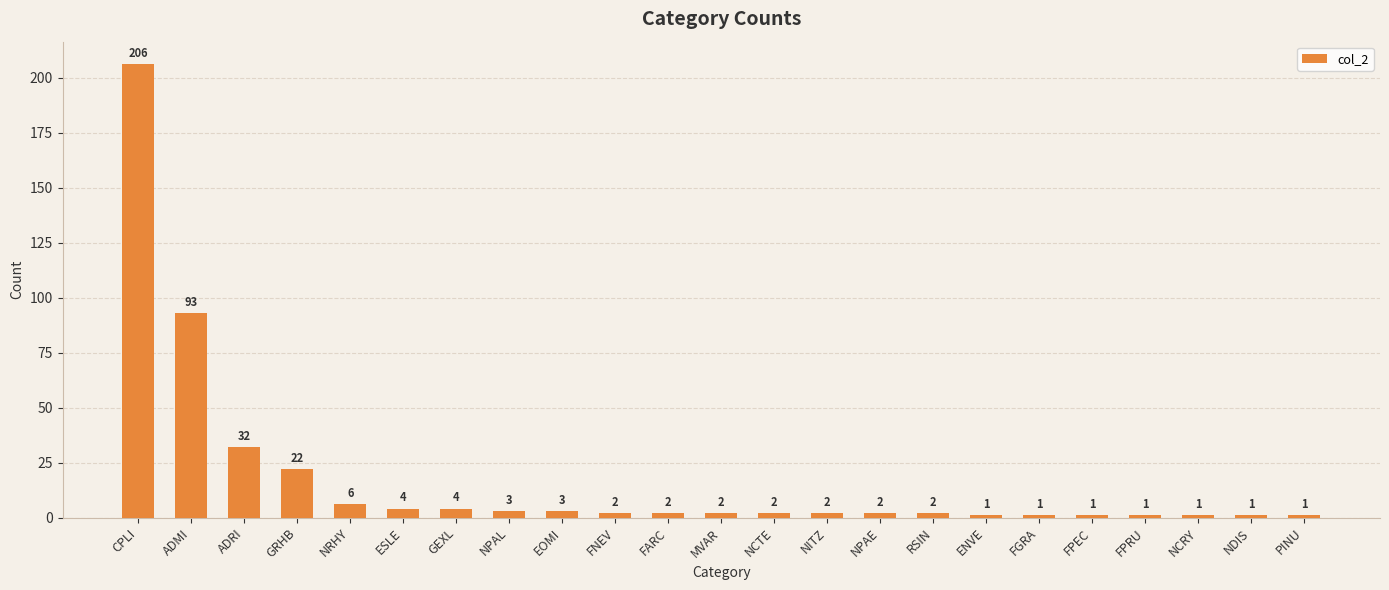

What is the difference between the second highest and minimum values?

92